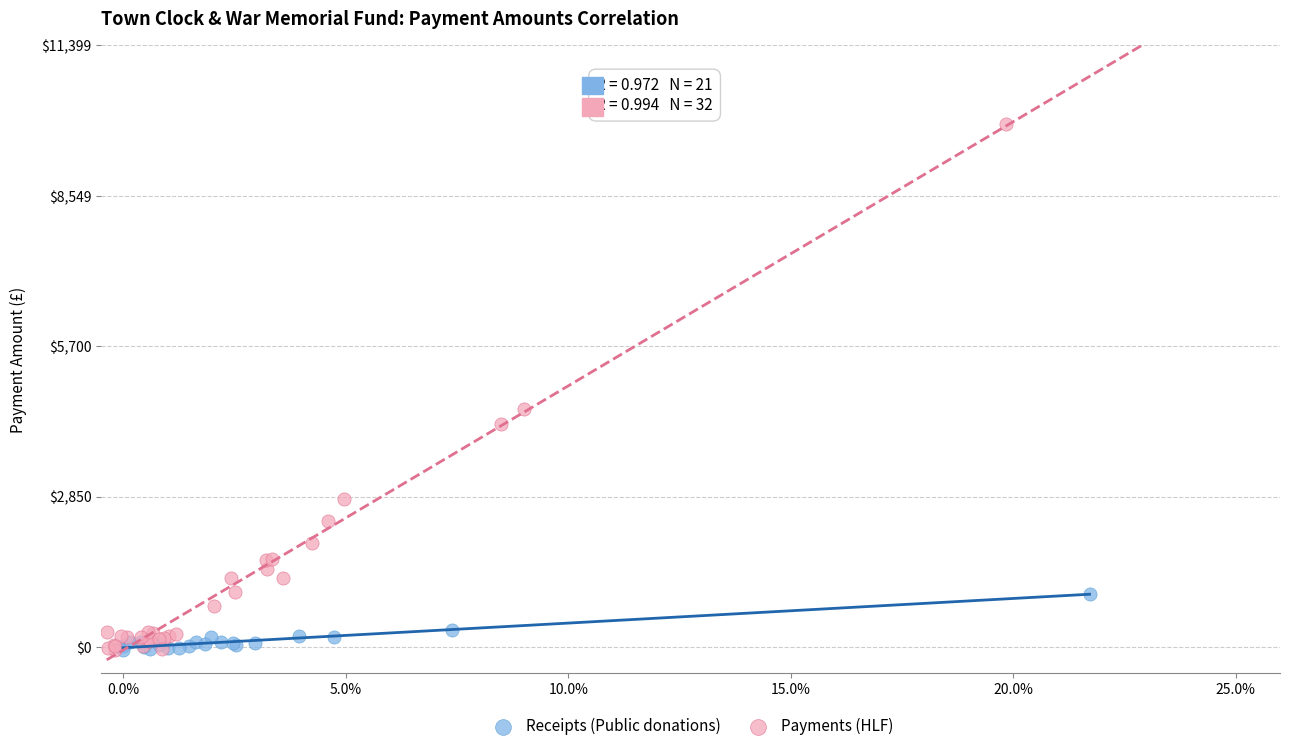

Which series reaches the maximum Y coordinate?

Payments (HLF)